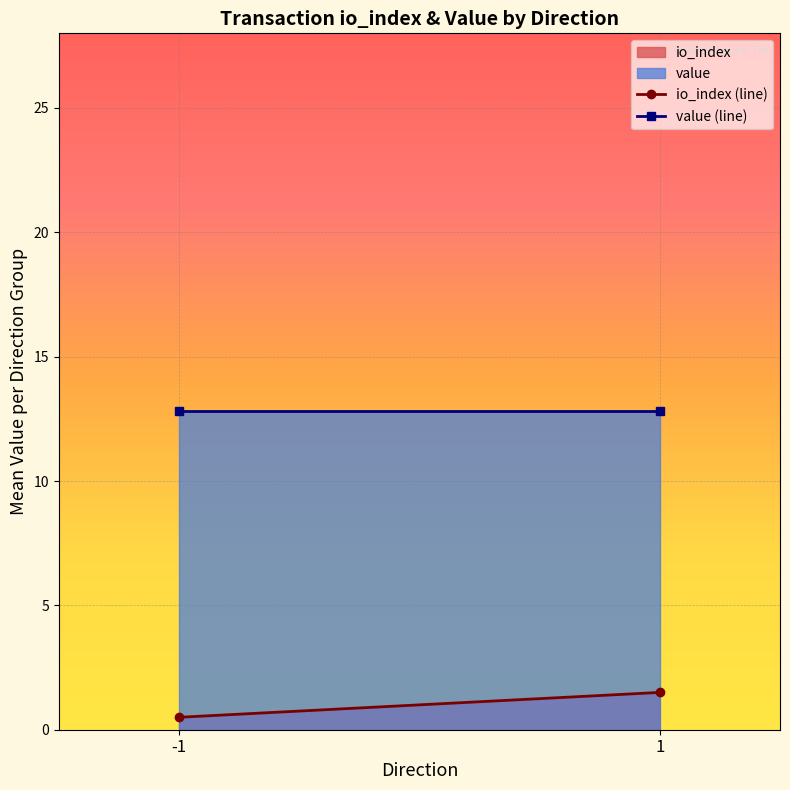

Reading left to right, list all the values displayed in this chart.

io_index (line): -1=0.5	1=1.5
value (line): -1=12.8	1=12.8